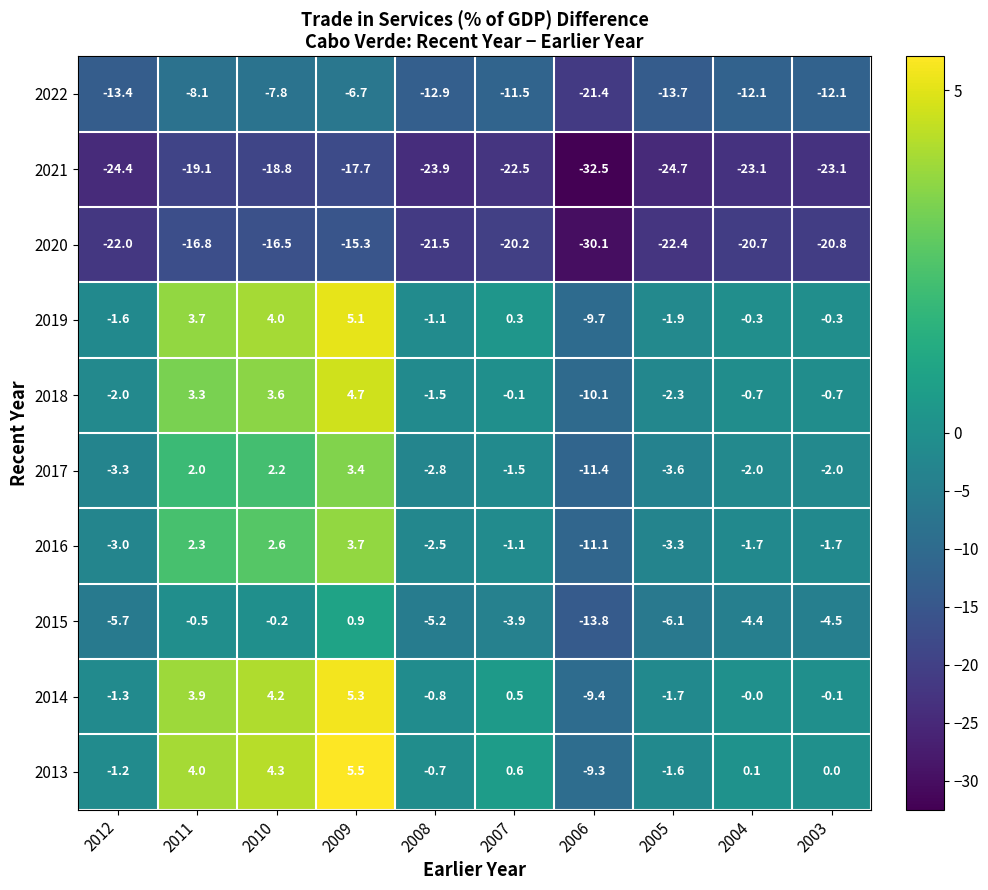

What is the difference between the maximum and second lowest values in the 2013 series?

7.1